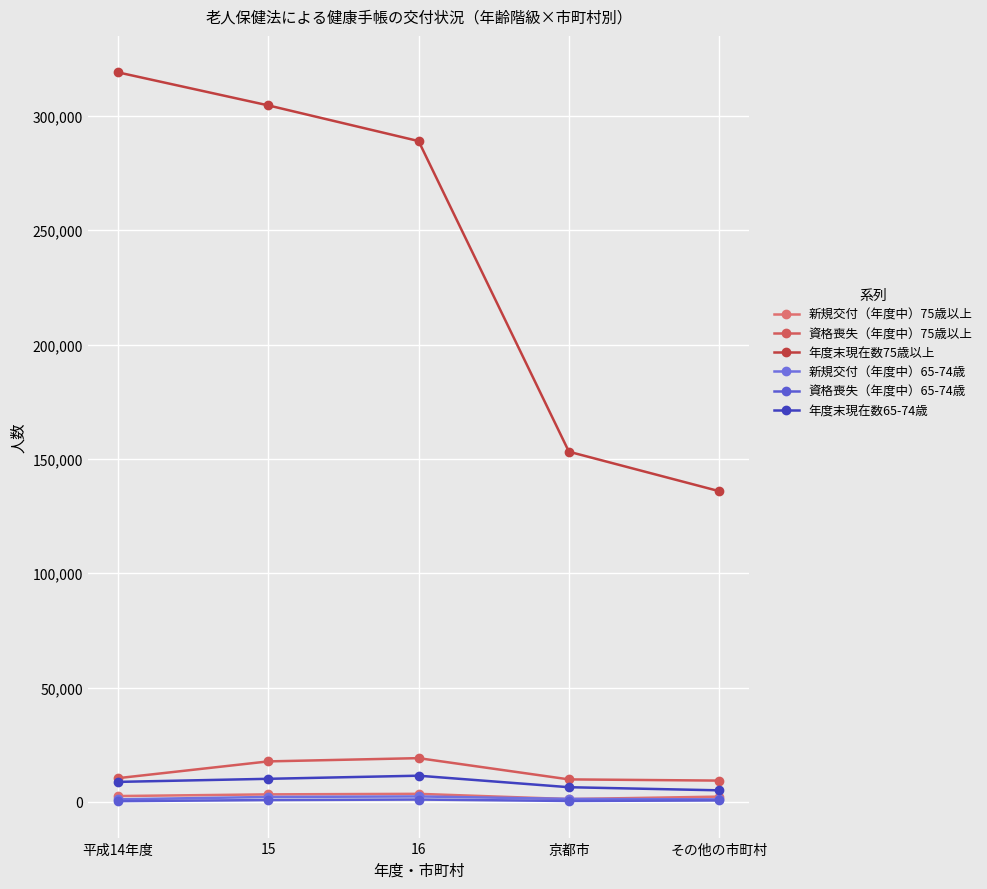

Which series has the widest spread of values?

年度末現在数75歳以上